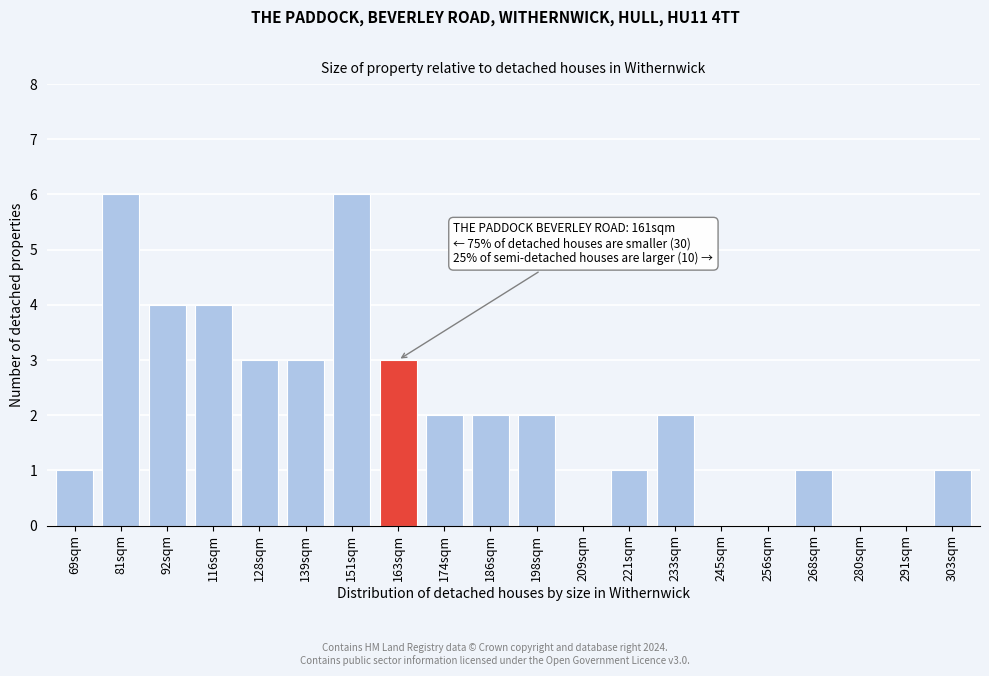

Reading left to right, extract all data points from this chart.

69sqm=1	81sqm=6	92sqm=4	116sqm=4	128sqm=3	139sqm=3	151sqm=6	163sqm=3	174sqm=2	186sqm=2	198sqm=2	209sqm=0	221sqm=1	233sqm=2	245sqm=0	256sqm=0	268sqm=1	280sqm=0	291sqm=0	303sqm=1